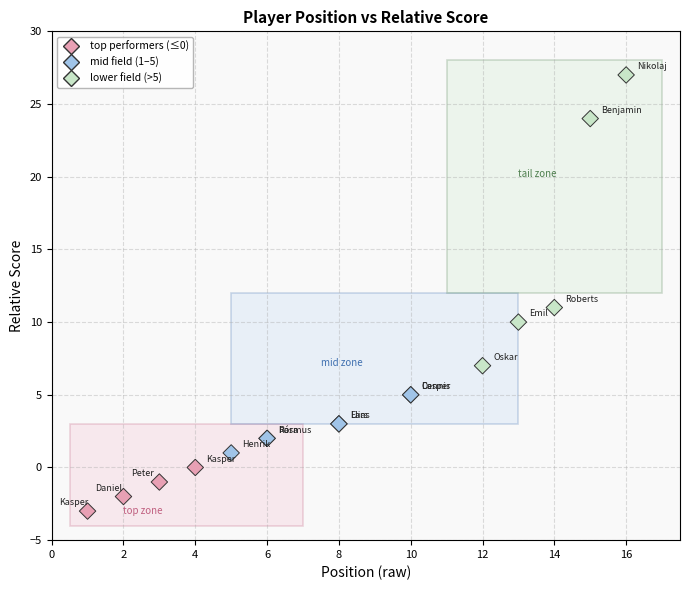

What Y value in the scatter plot is closest to 12?

11